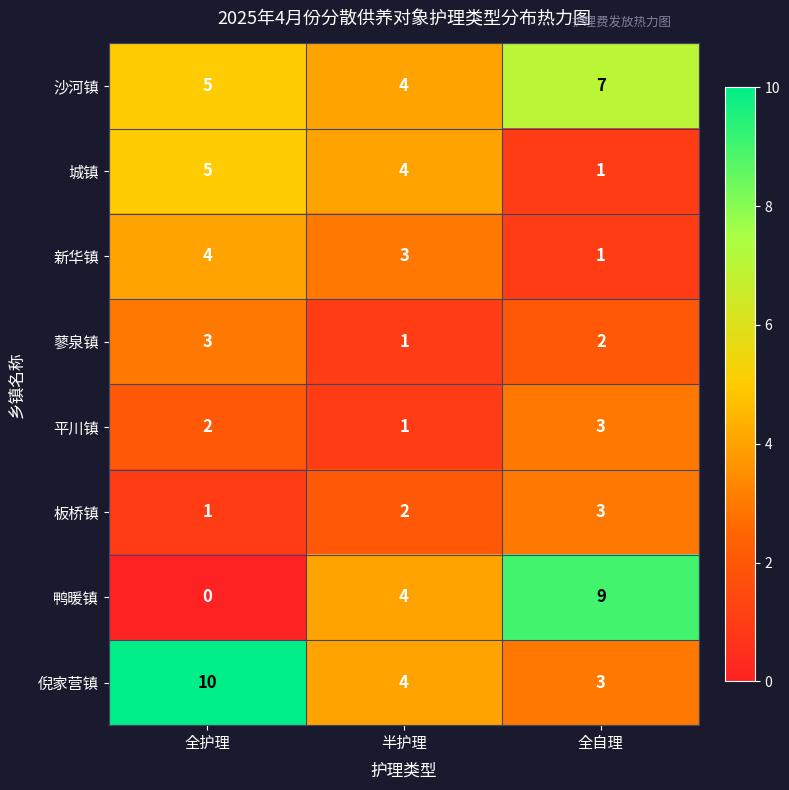

Which series has the largest total across all categories?

倪家营镇